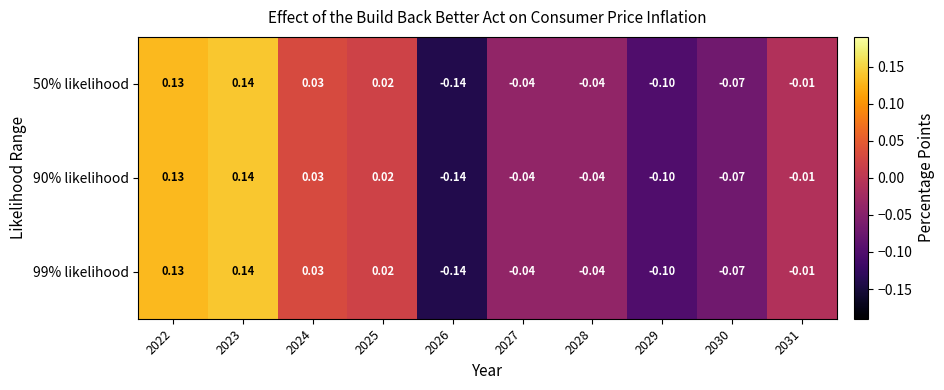

Is the value of 99% likelihood at 2030 greater than the value of 90% likelihood at 2028?

No